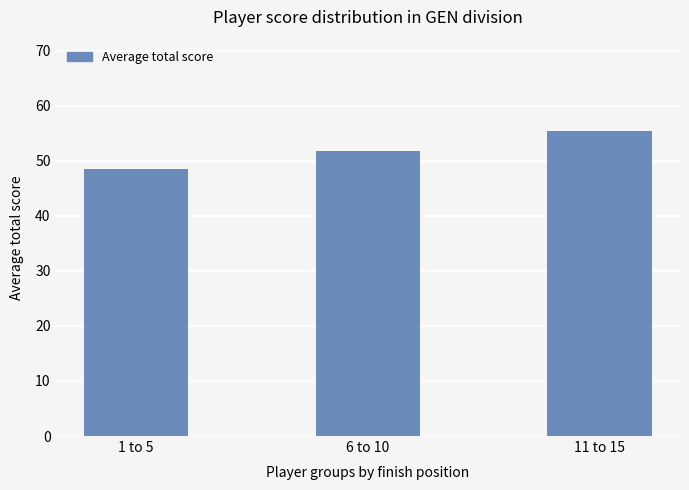

What is the sum of all values?

155.8